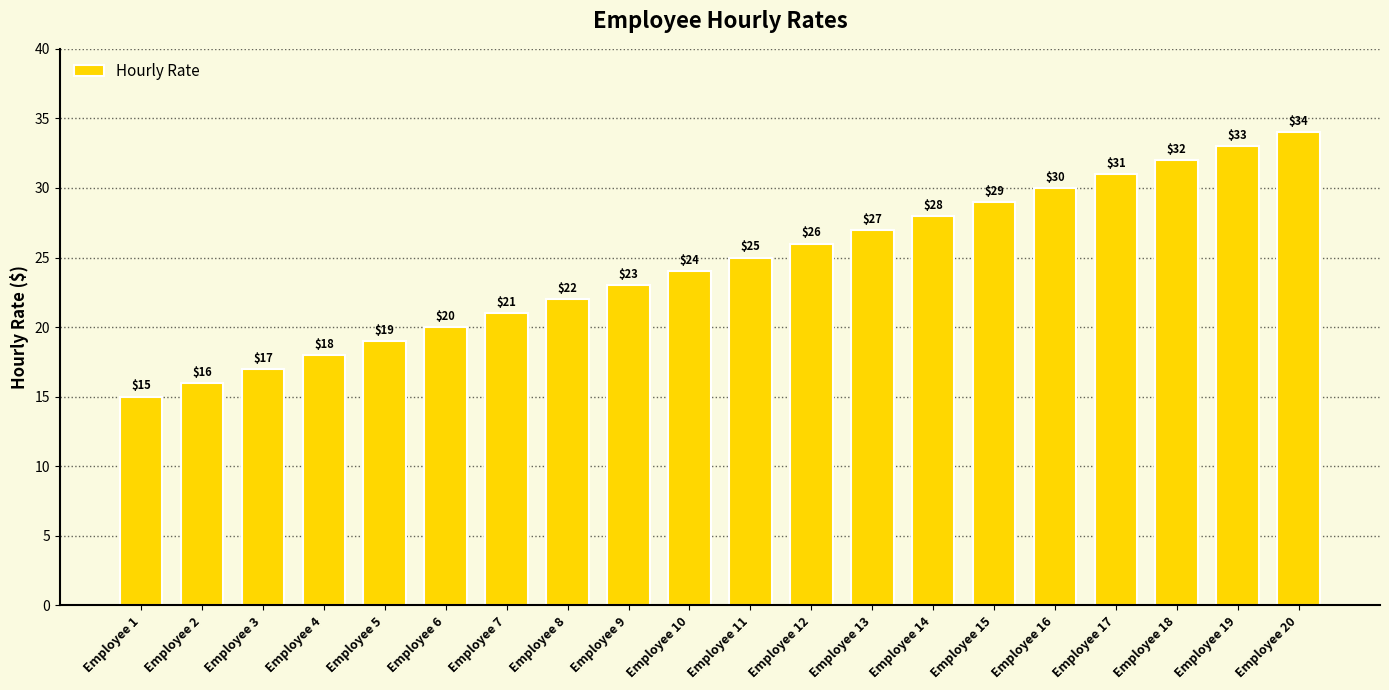

What is the difference between the second highest and second lowest values?

17